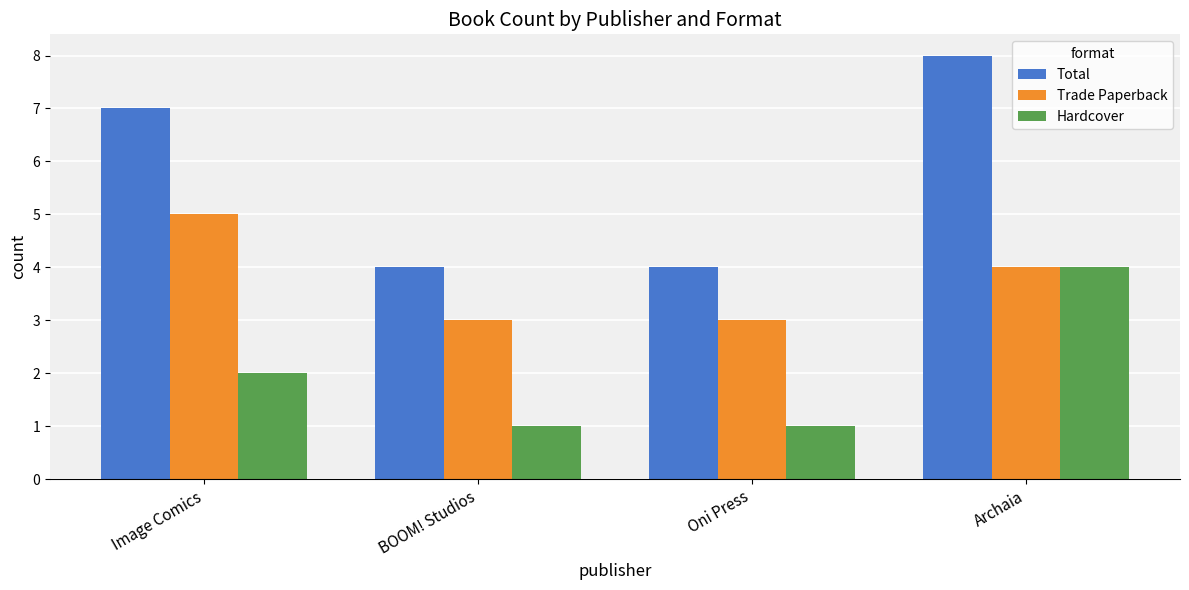

How many bars are there in total?

12